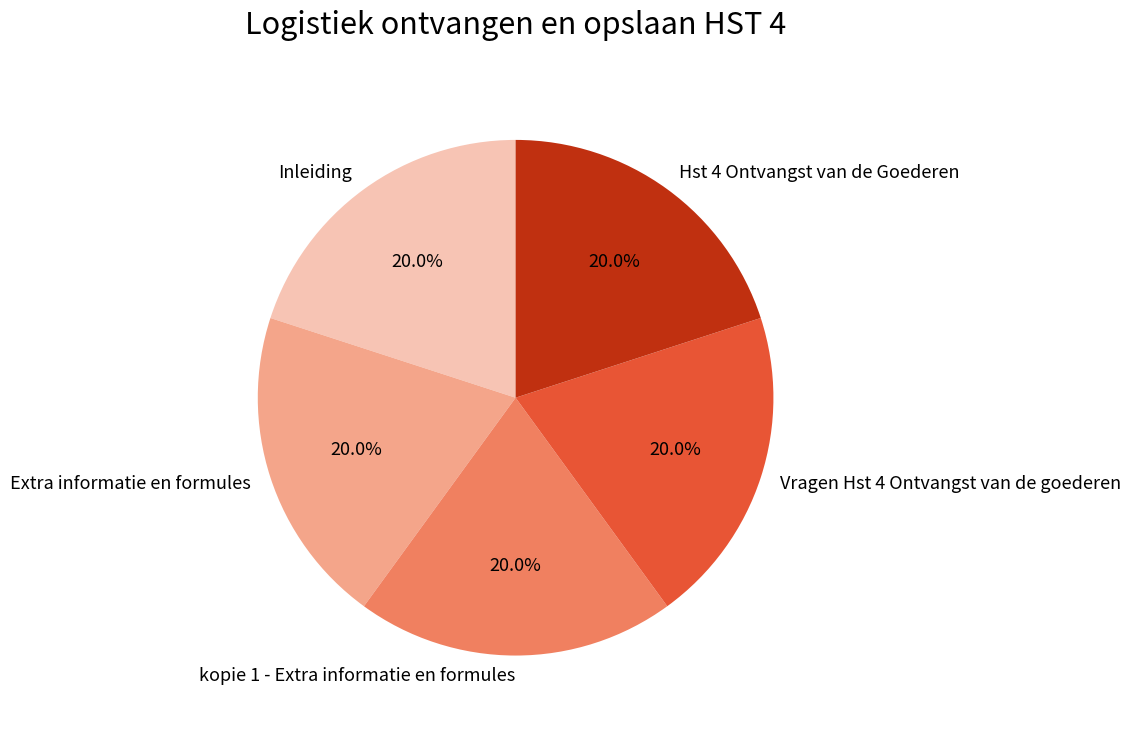

What percentage is NOT represented by Hst 4 Ontvangst van de Goederen?

80.0%